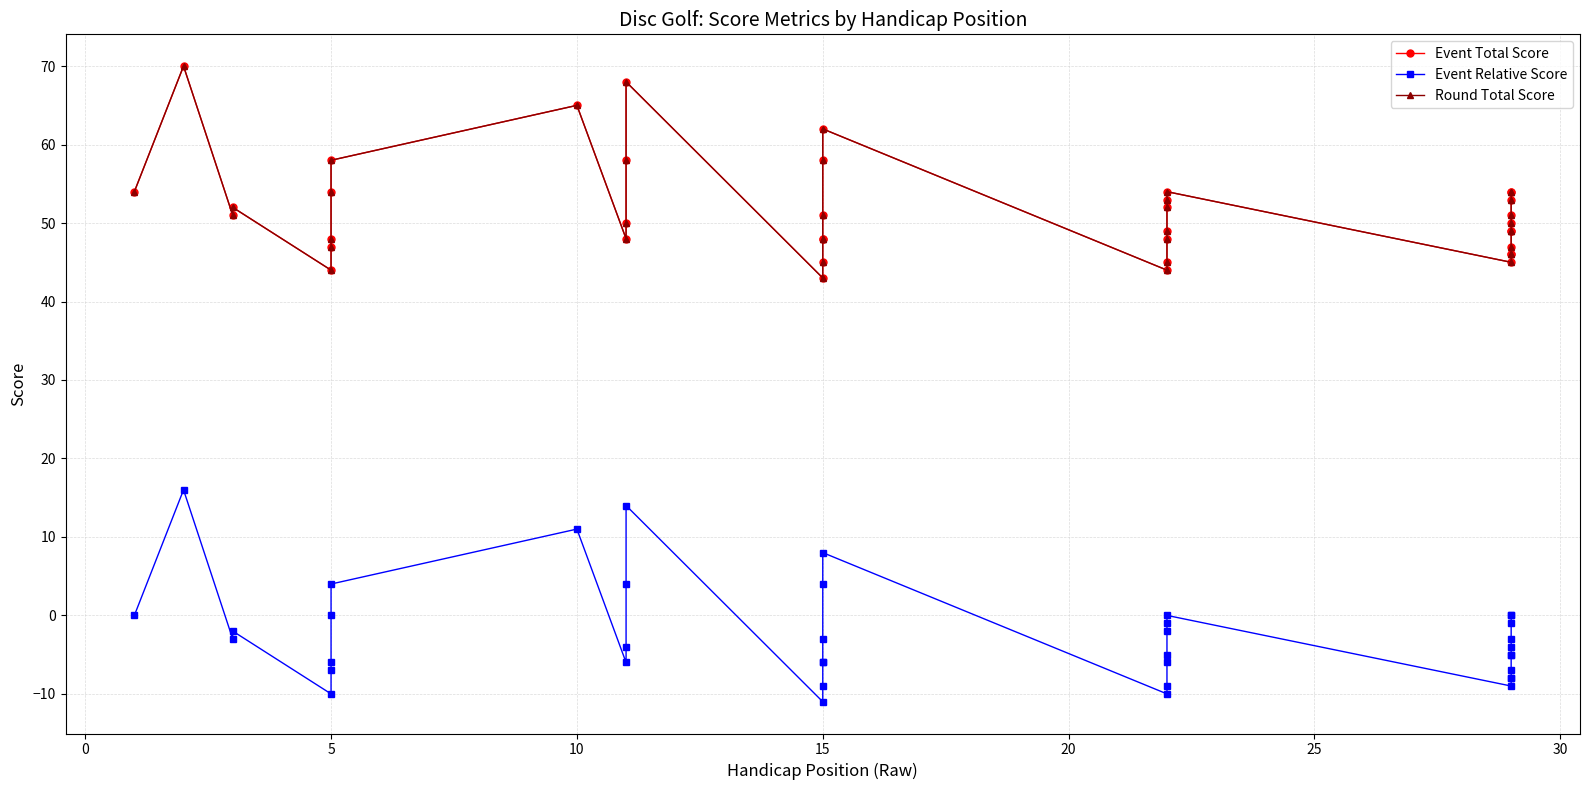

At 10, list the series in order from largest to smallest.

Event Total Score, Round Total Score, Event Relative Score